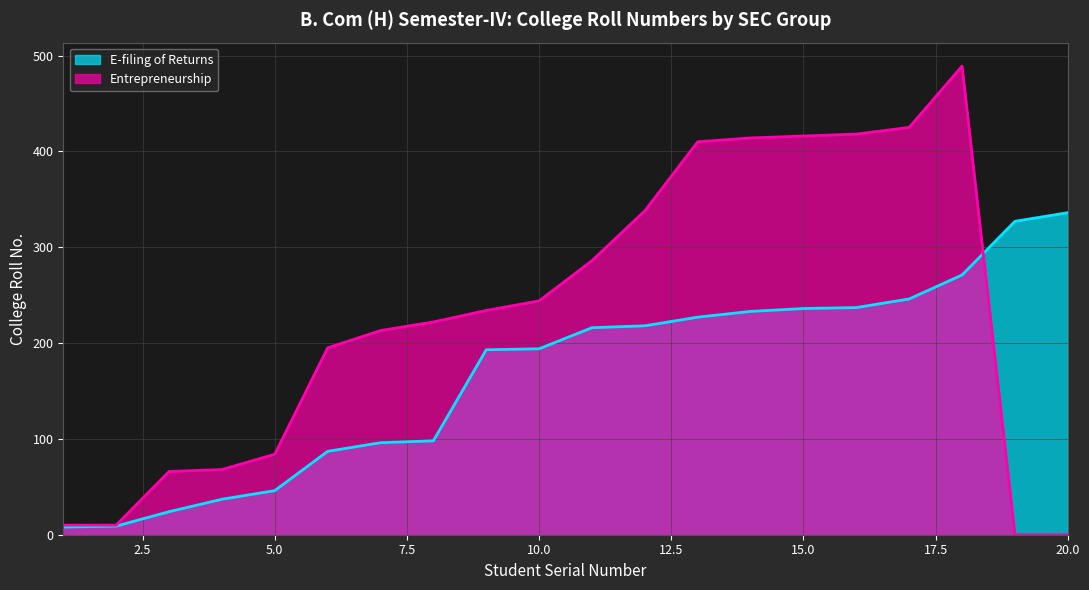

The value of Entrepreneurship at 18 is 489. True or false?

True